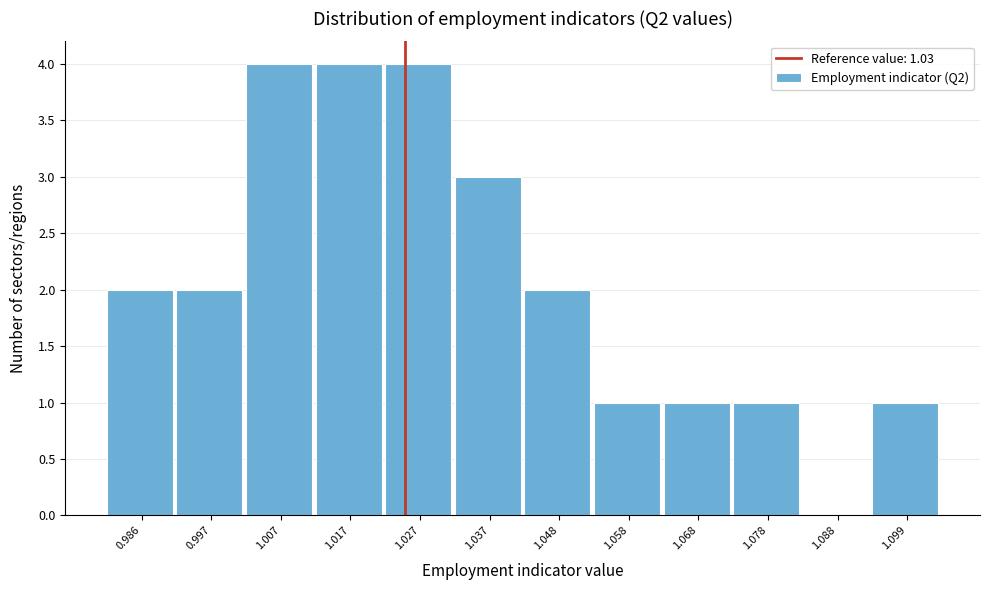

Reading right to left, list all the values displayed in this chart.

1.099=1	1.088=0	1.078=1	1.068=1	1.058=1	1.048=2	1.037=3	1.027=4	1.017=4	1.007=4	0.997=2	0.986=2